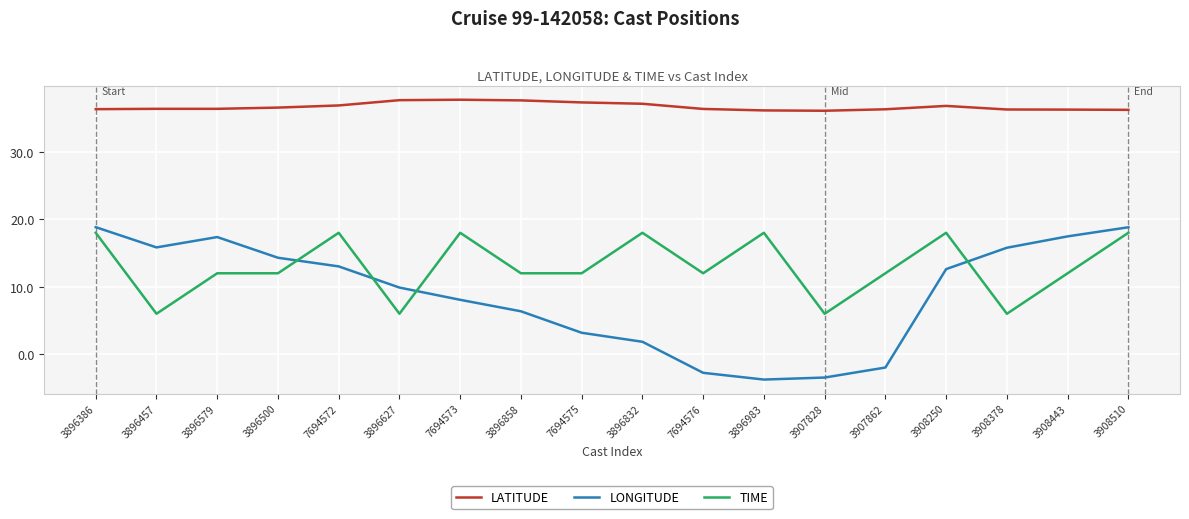

Which series has the largest total across all categories?

LATITUDE